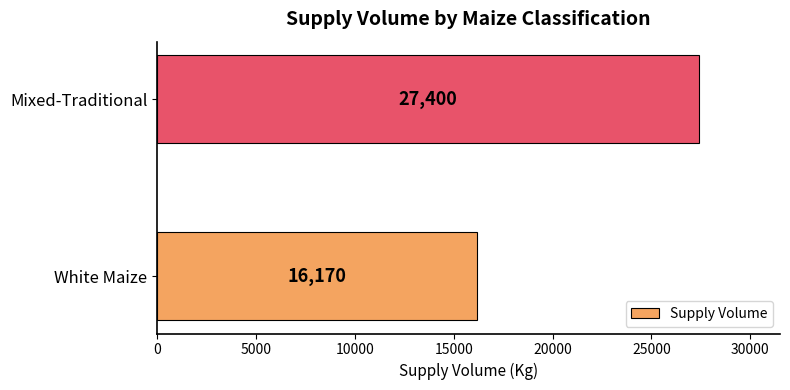

What is the average value?

21785